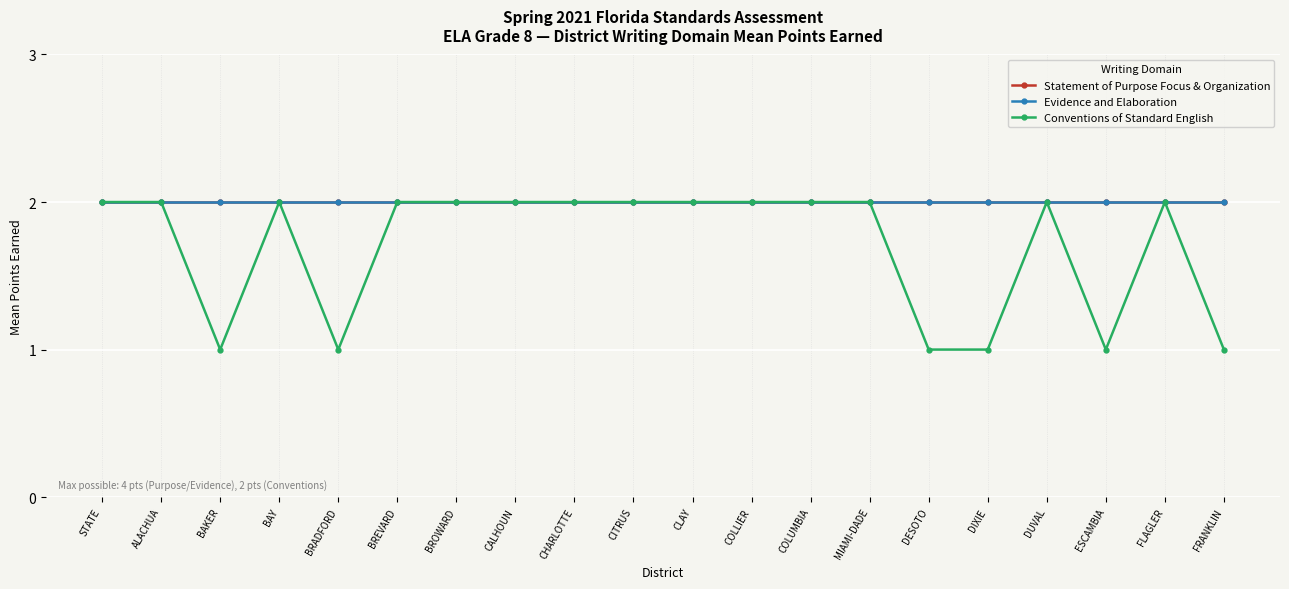

Is this an area chart (filled region under the line)?

No